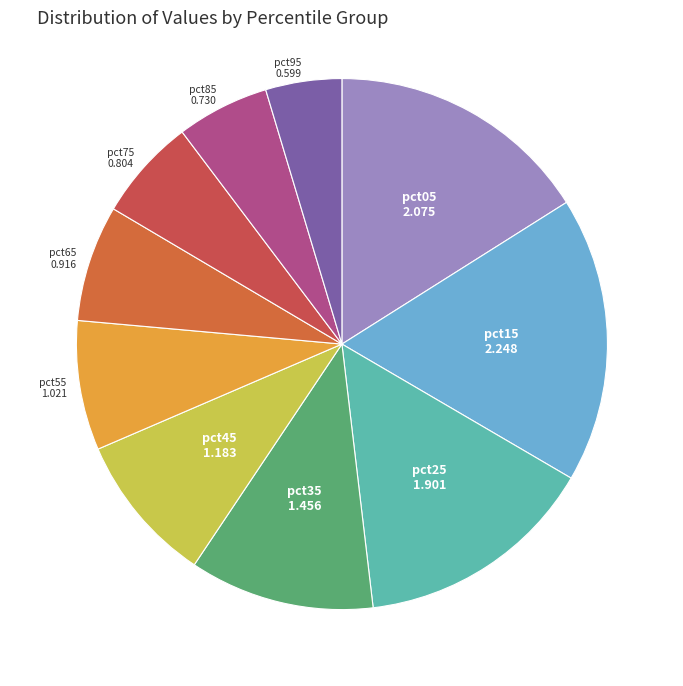

Rank the categories by value from lowest to highest.

pct95, pct85, pct75, pct65, pct55, pct45, pct35, pct25, pct05, pct15